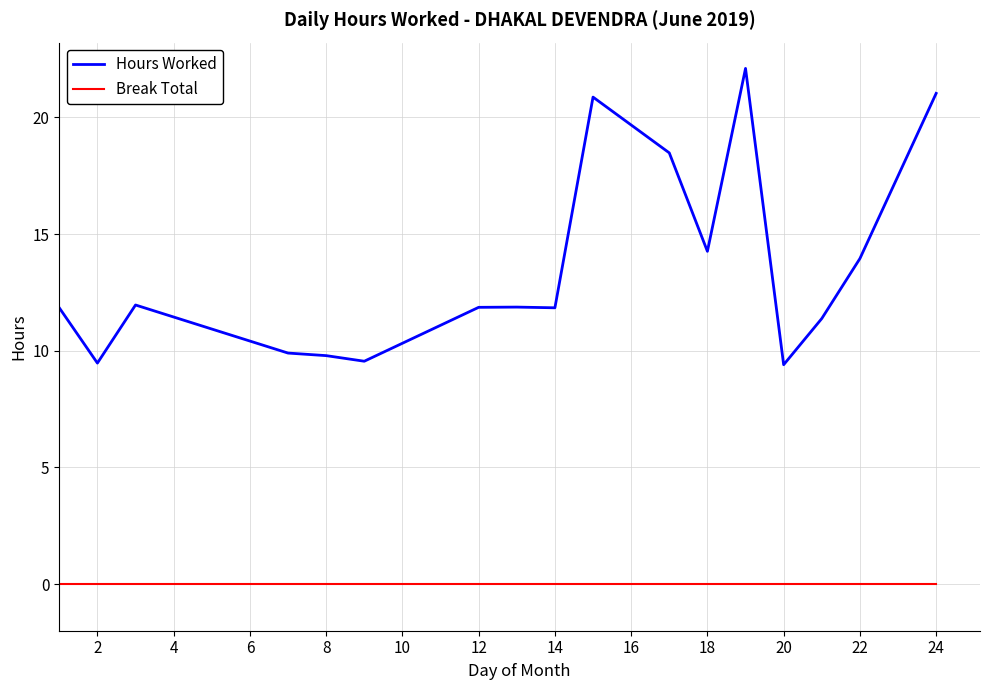

Rank the series by their maximum value, from highest to lowest.

Hours Worked, Break Total